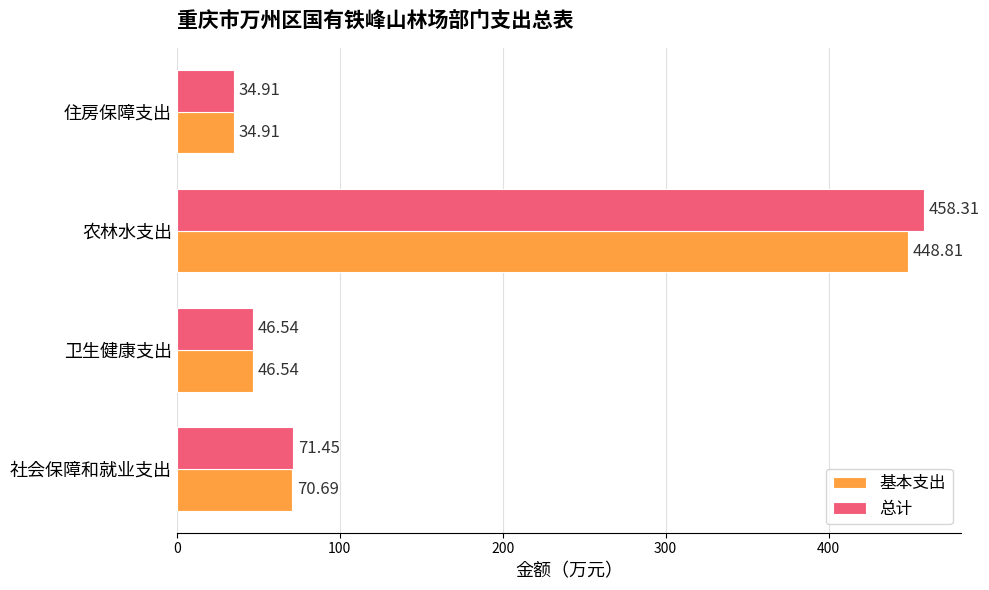

Which series has the largest range (max minus min)?

总计